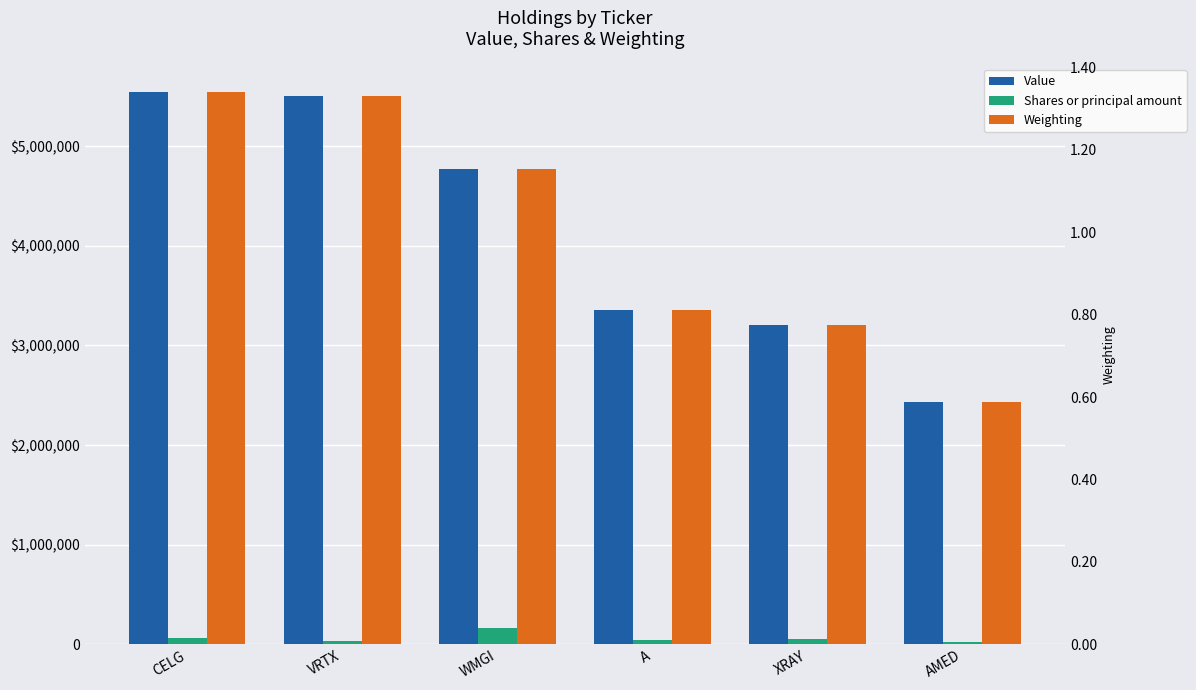

Rank the categories by Shares or principal amount value from highest to lowest.

WMGI, CELG, XRAY, A, VRTX, AMED